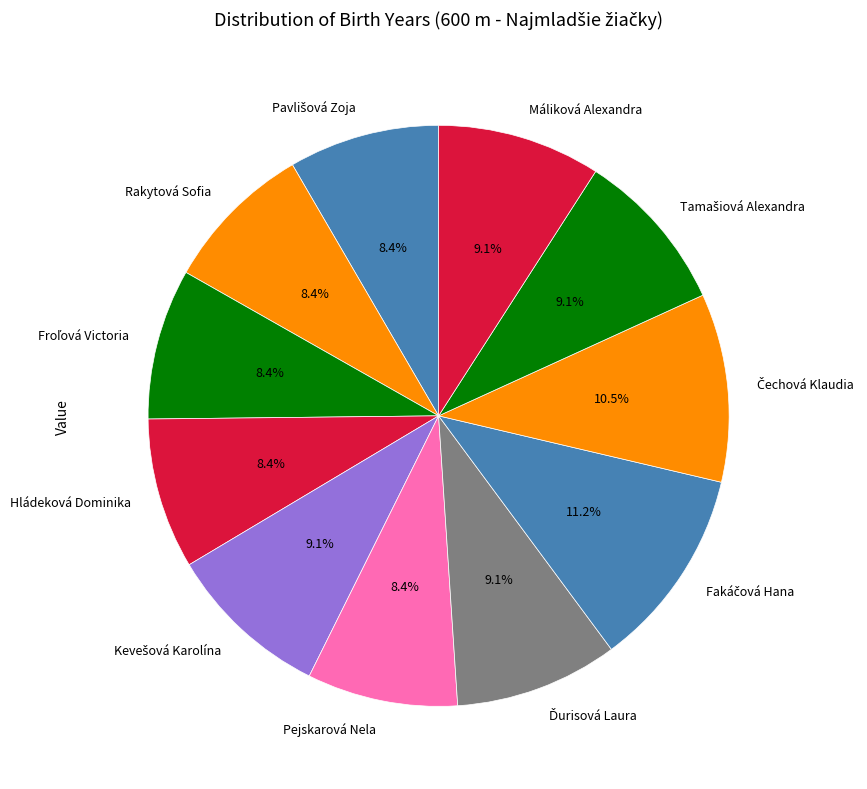

Is there any slice that represents more than half of the pie?

No